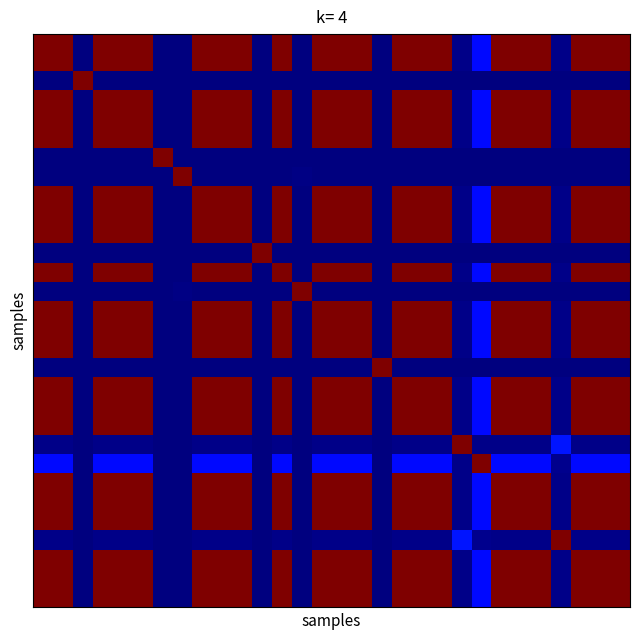

How many data points does each series have?

30